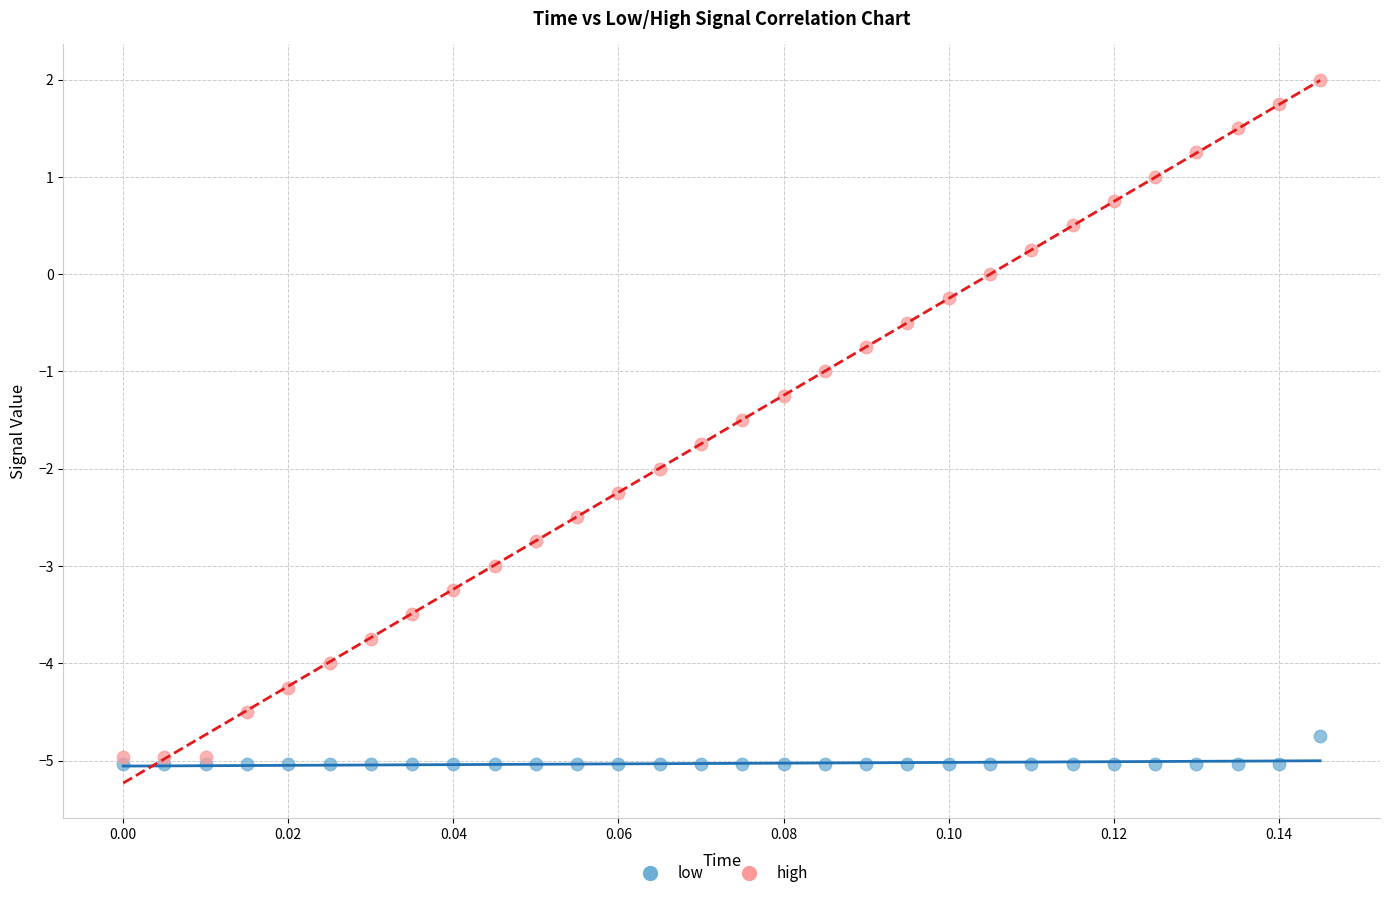

Which series contains the highest Y value?

high